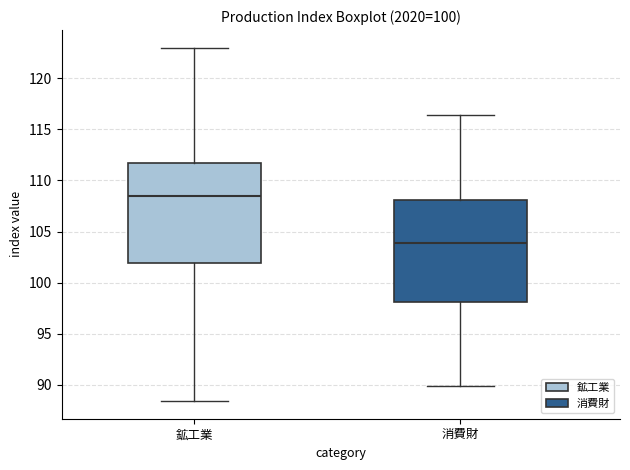

Which box's median line is the highest?

鉱工業